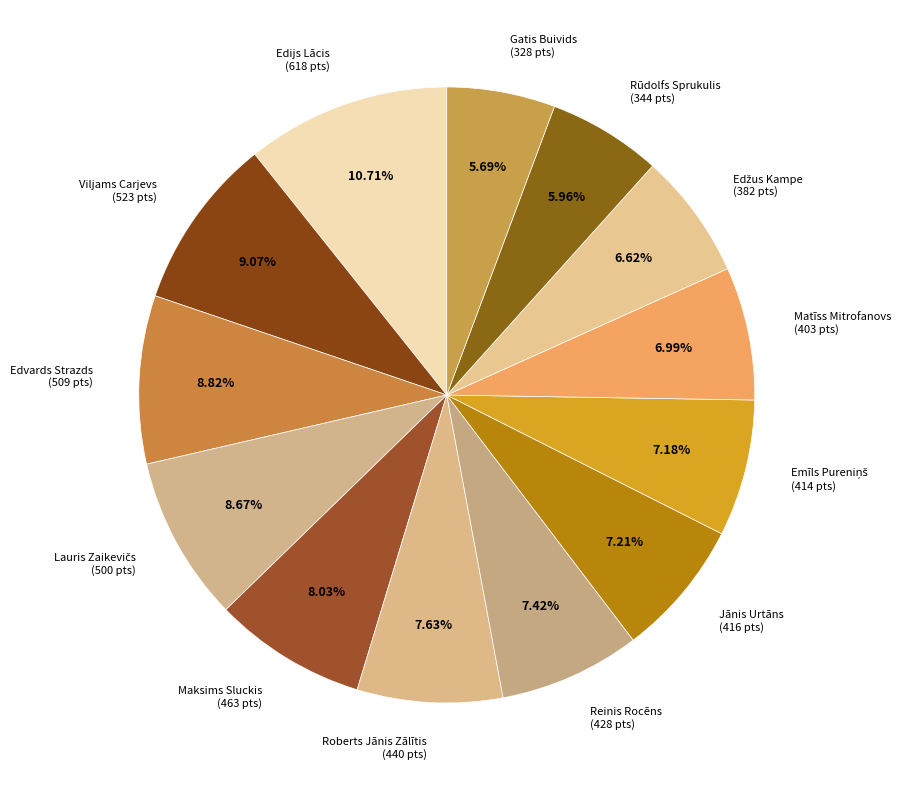

Which has a higher value, Jānis Urtāns (416 pts) or Edijs Lācis (618 pts)?

Edijs Lācis (618 pts)